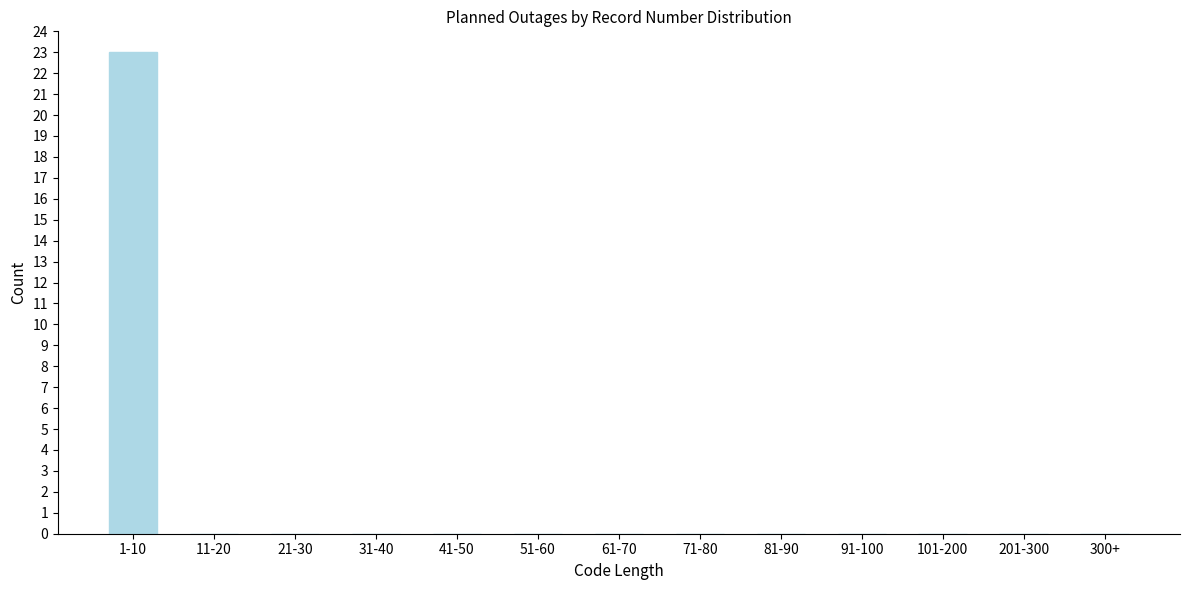

Reading right to left, what are all the values shown in this chart?

300+=0	201-300=0	101-200=0	91-100=0	81-90=0	71-80=0	61-70=0	51-60=0	41-50=0	31-40=0	21-30=0	11-20=0	1-10=23